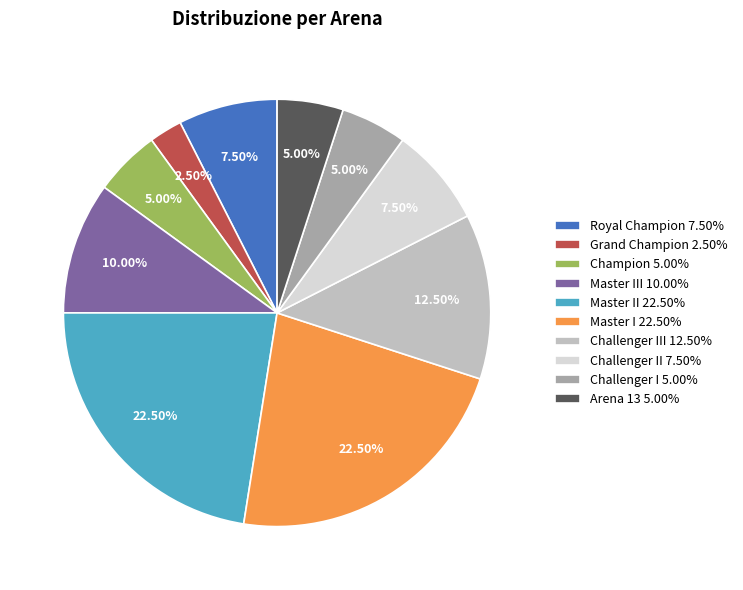

Does Challenger II 7.50% account for over 50% of the chart?

No